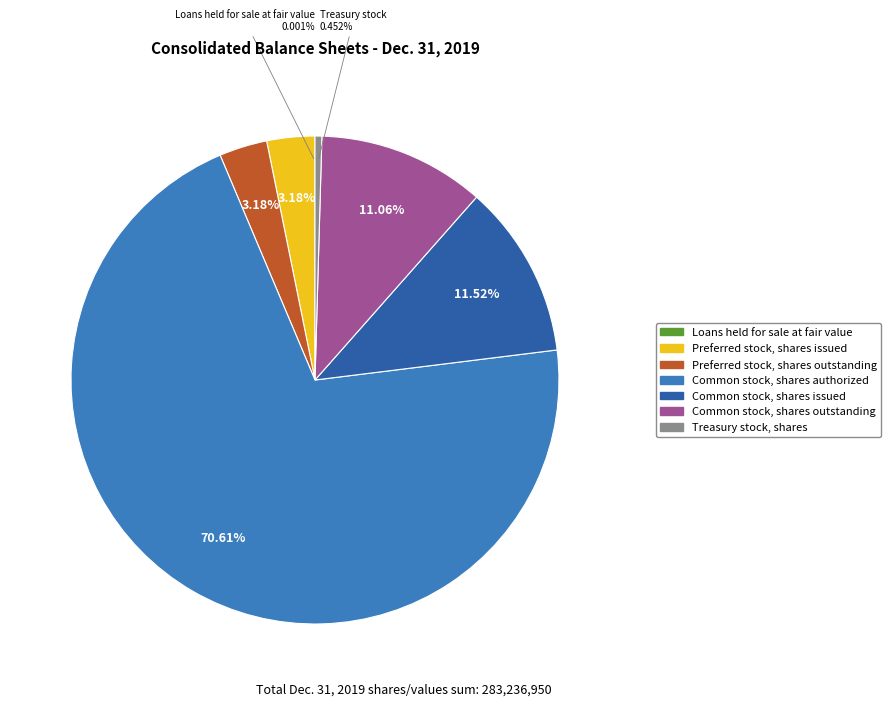

Is there a majority slice in this chart?

Yes